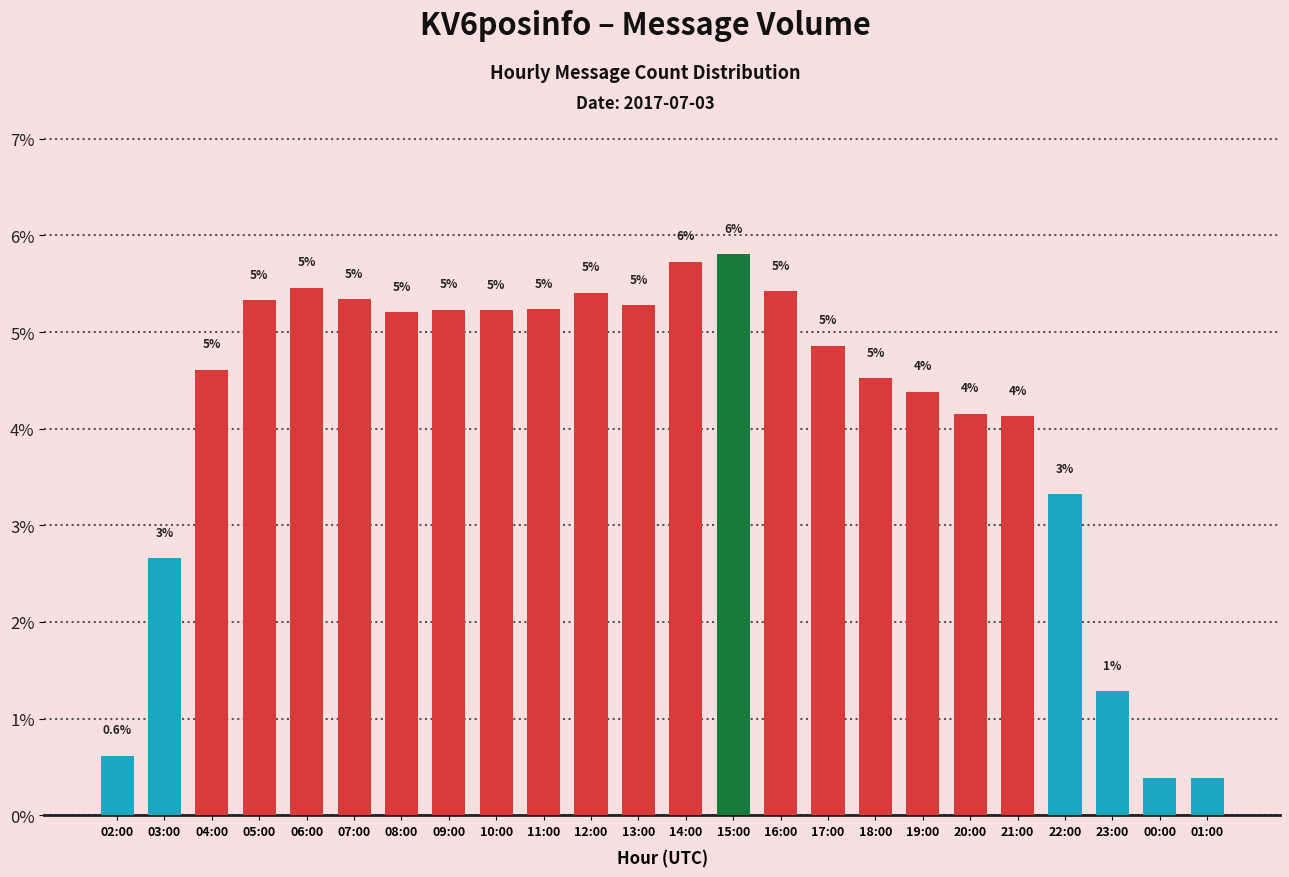

What is the label of the 1st bar from the right?

01:00